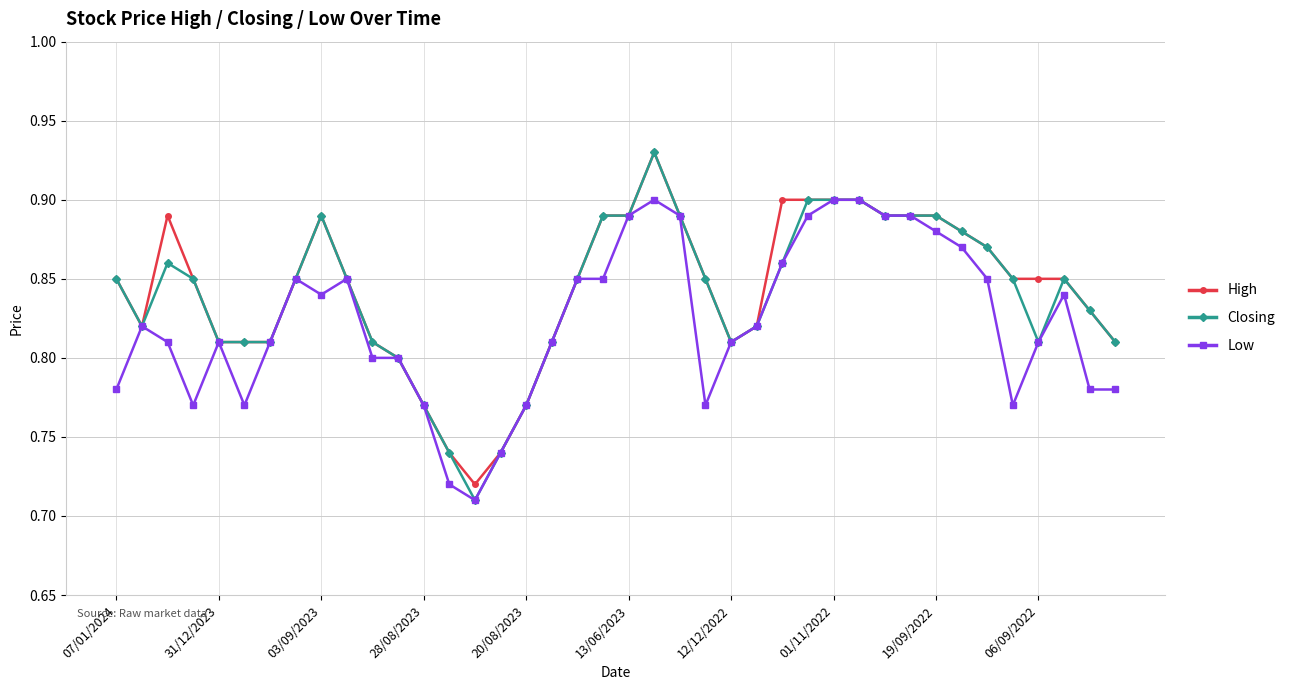

How many Closing values are between 0 and 1?

40